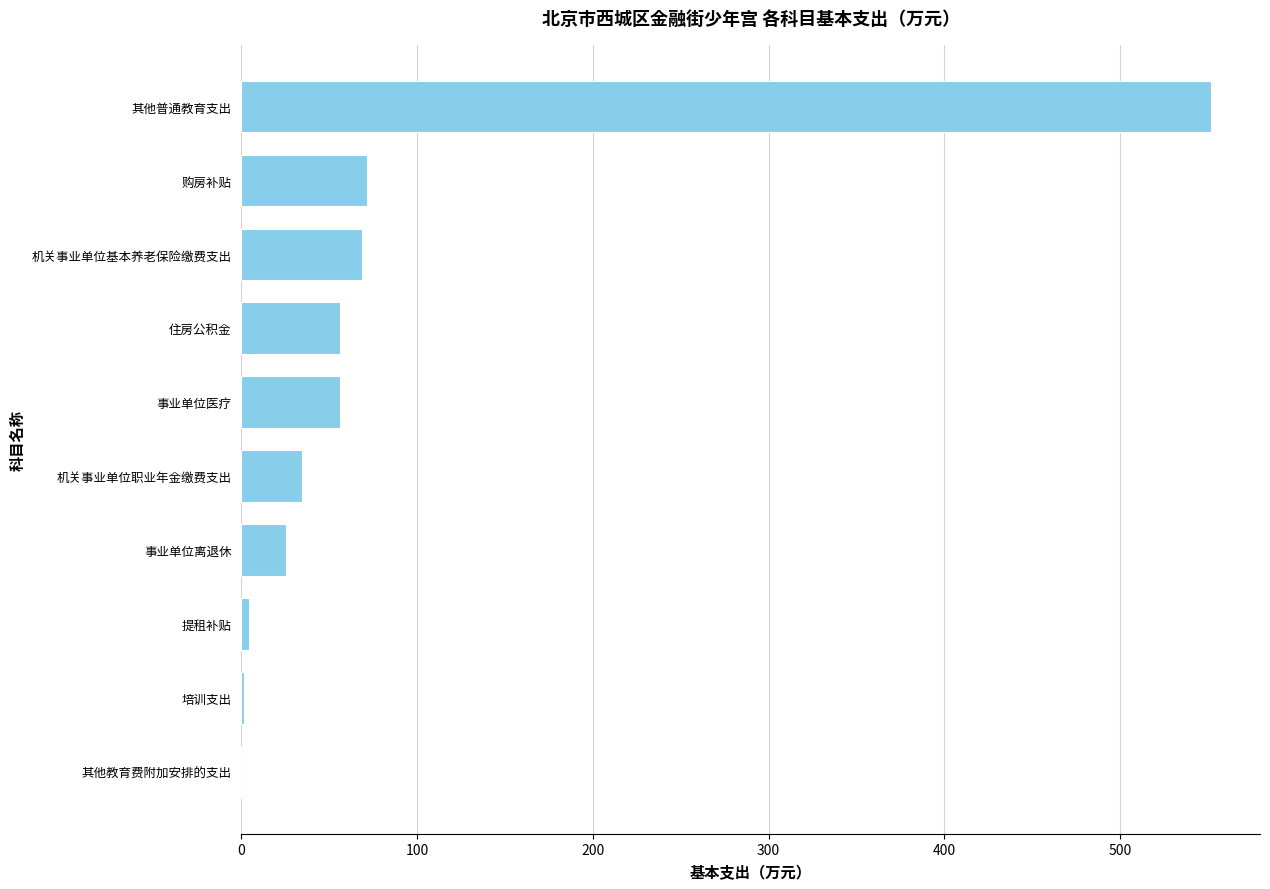

What is the sum of all values?

870.9